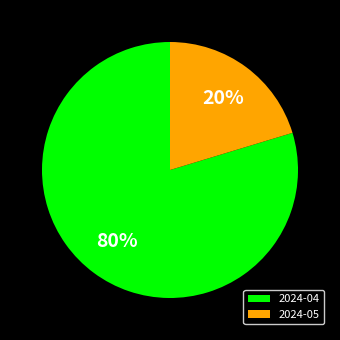

To the nearest percent, what portion does 2024-05 represent?

20%